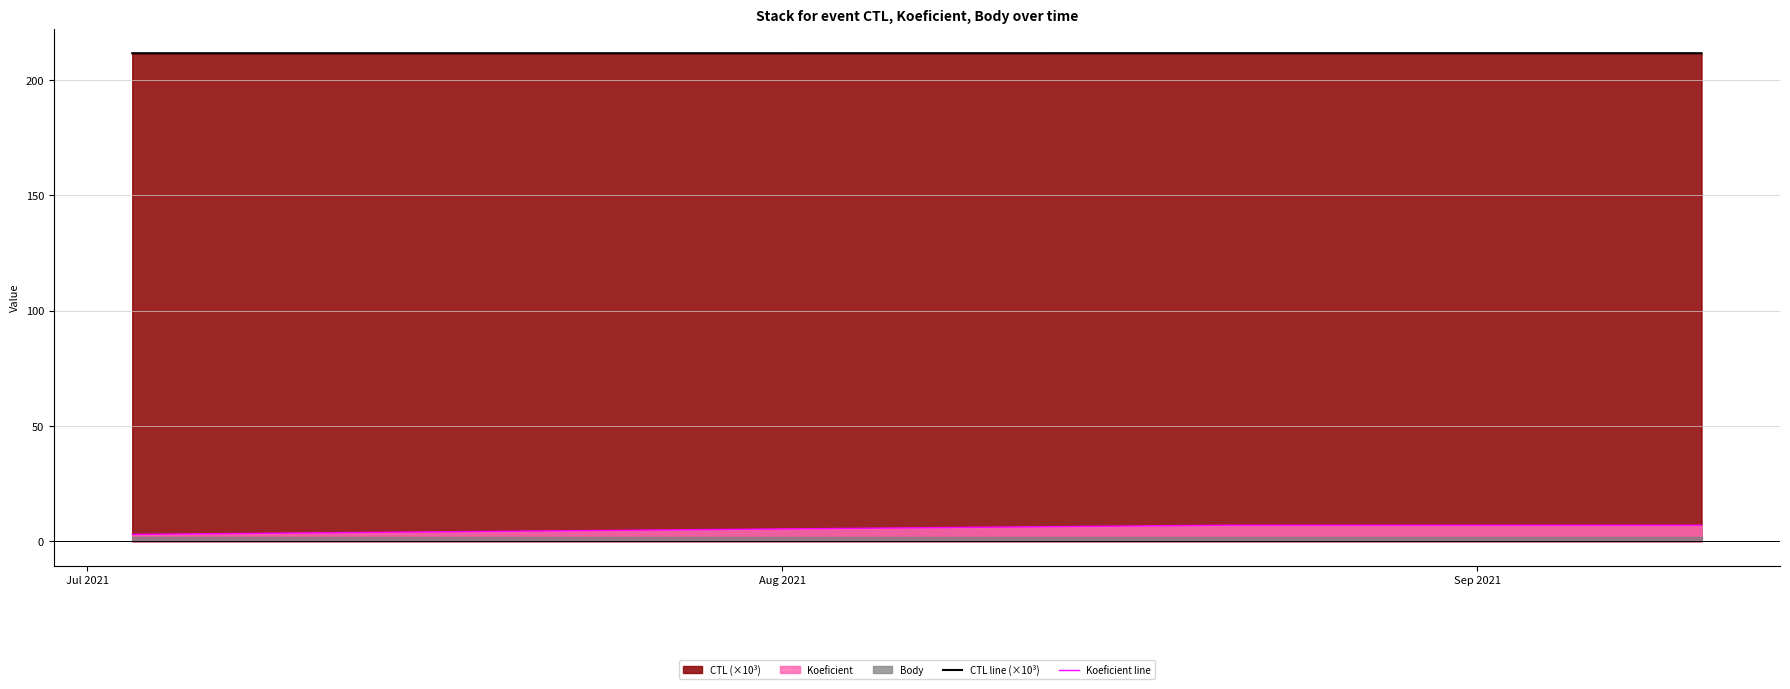

What is the highest value of the CTL line (×10³) series?

211.7